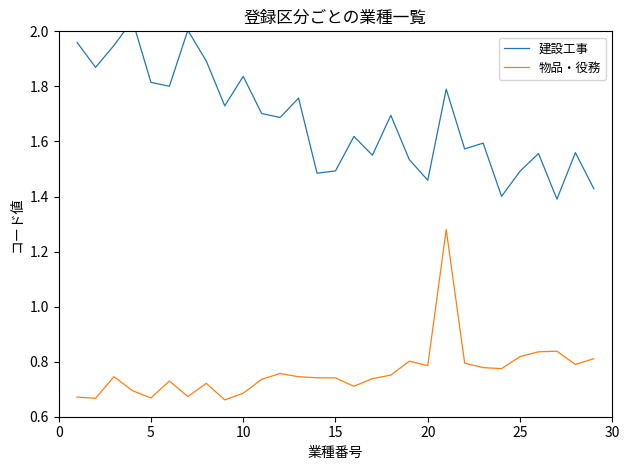

How many interior local valleys does the 物品・役務 series have?

8